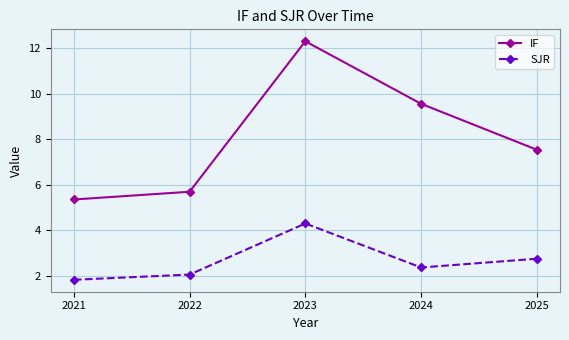

True or false: IF and SJR cross at least once.

False